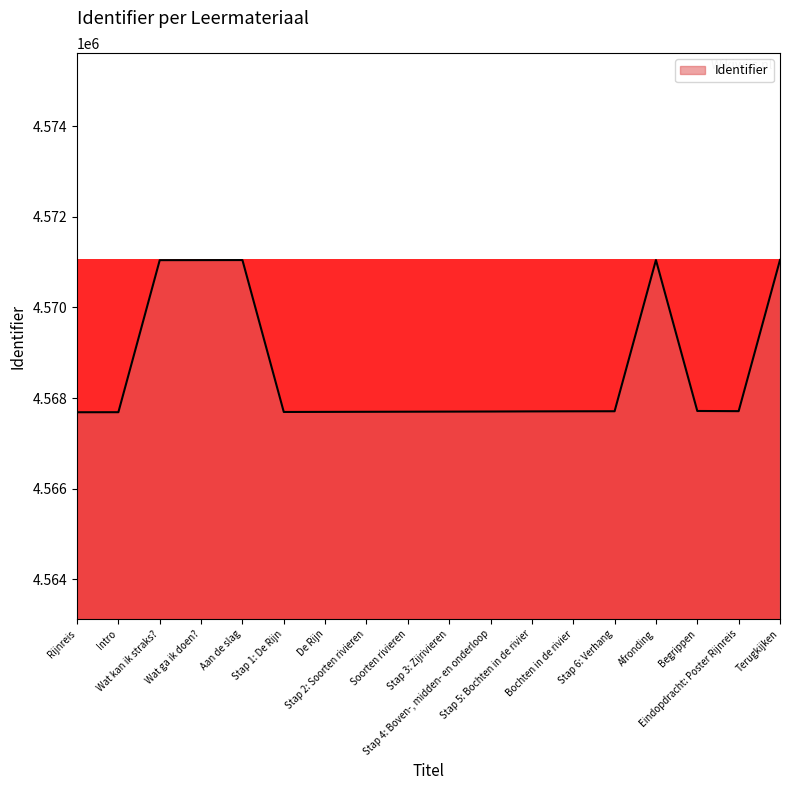

What is the maximum value shown in the chart?

4571050